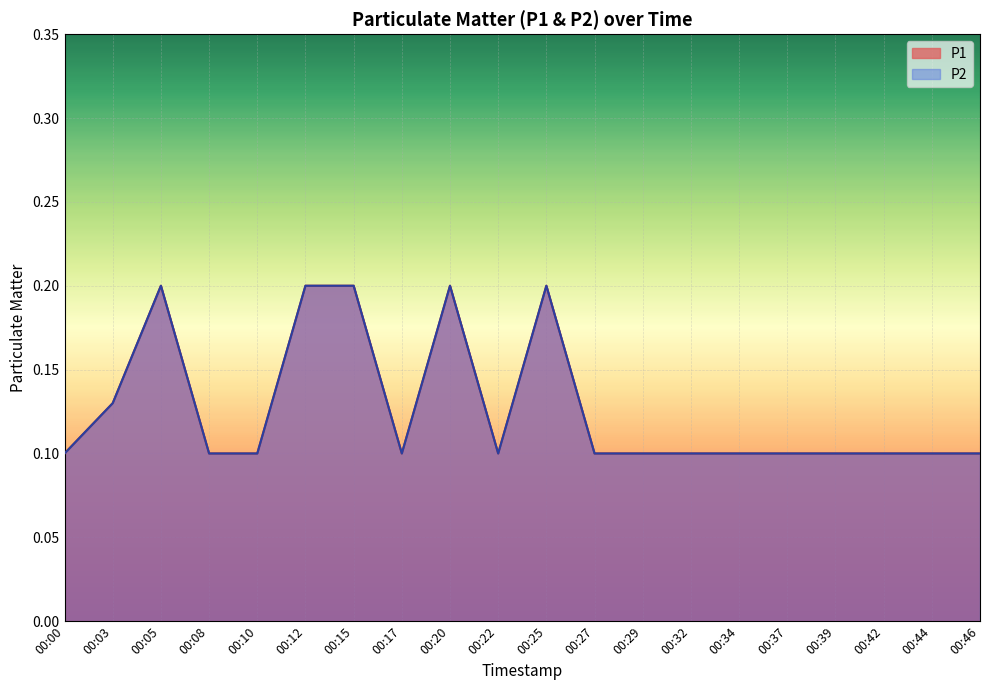

Which series has the largest total across all categories?

P1